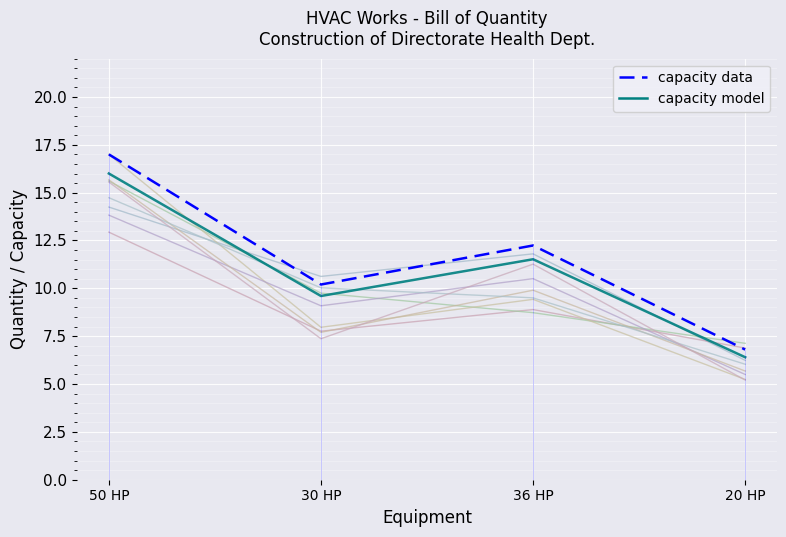

What is the label of the 3rd point from the left?

36 HP